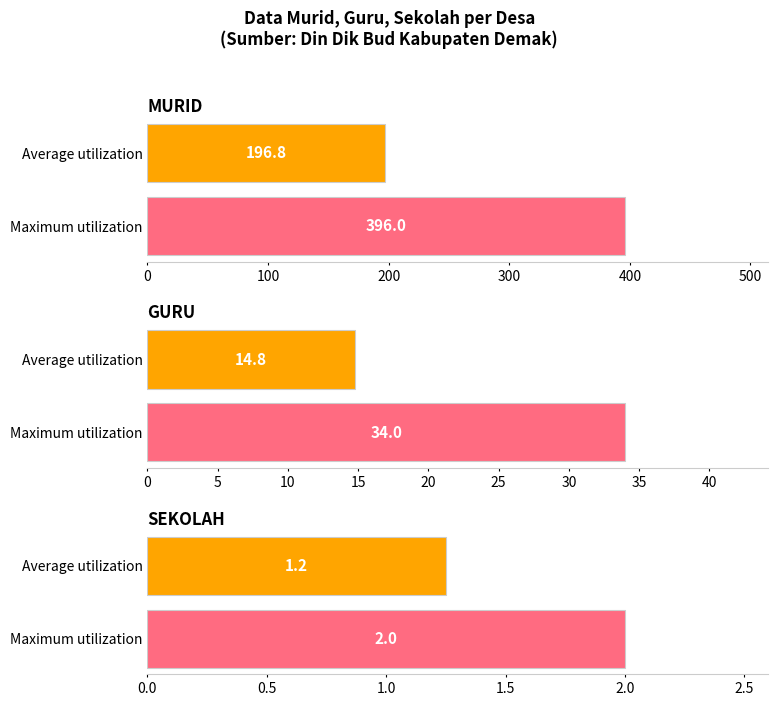

What are all the series names shown in the legend?

MURID, GURU, SEKOLAH